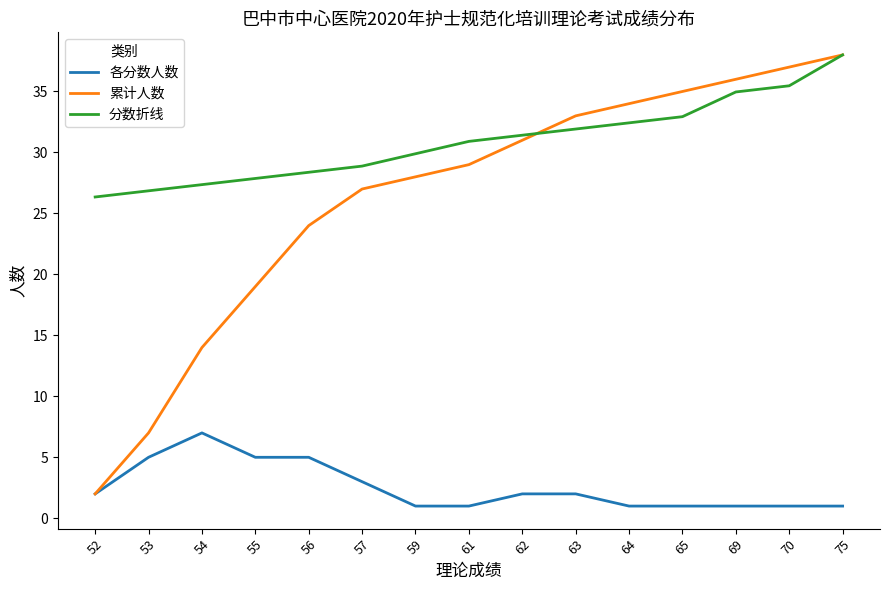

What is the total value across all series at 54?

48.4